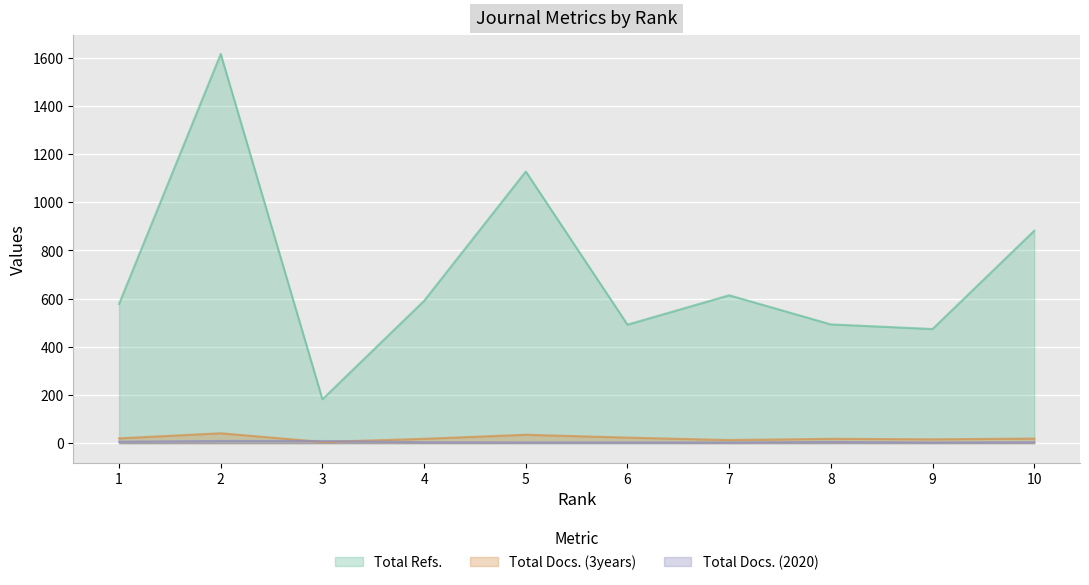

List the labels in order of Total Refs. value, largest first.

2, 5, 10, 7, 4, 1, 8, 6, 9, 3